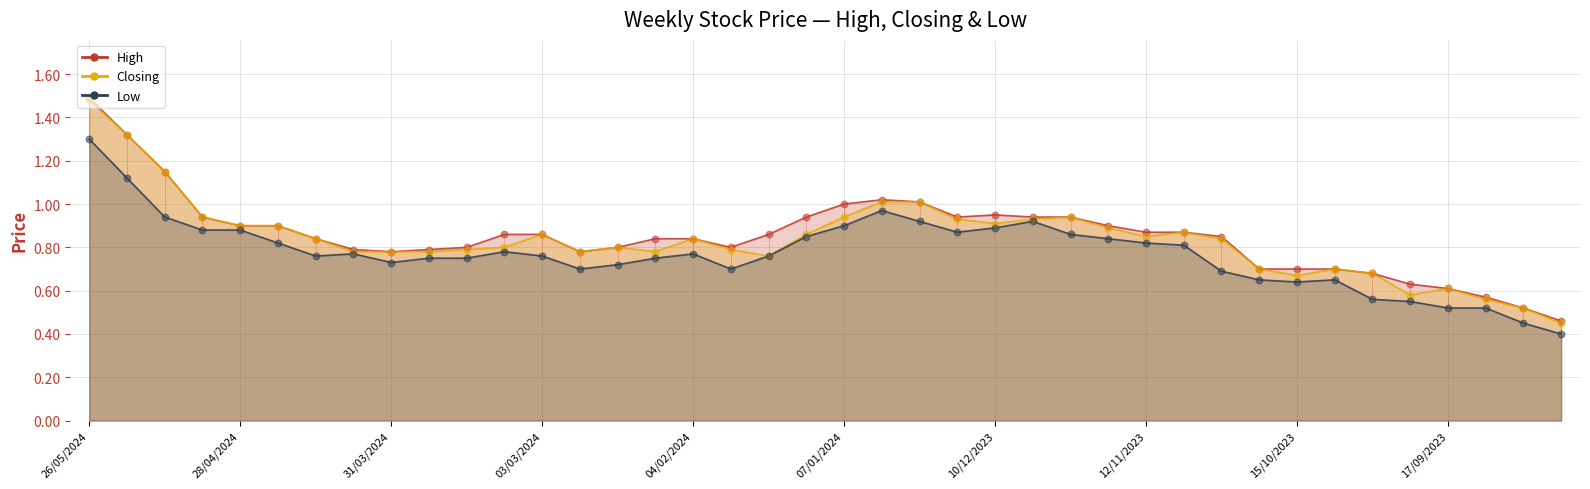

At which category is the sum across all series the highest?

26/05/2024